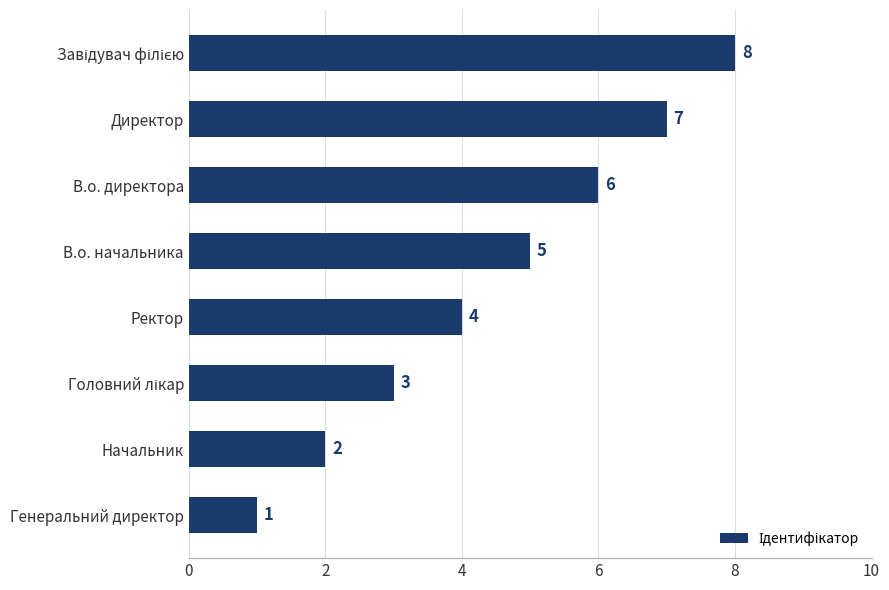

How many data points are less than 5?

4